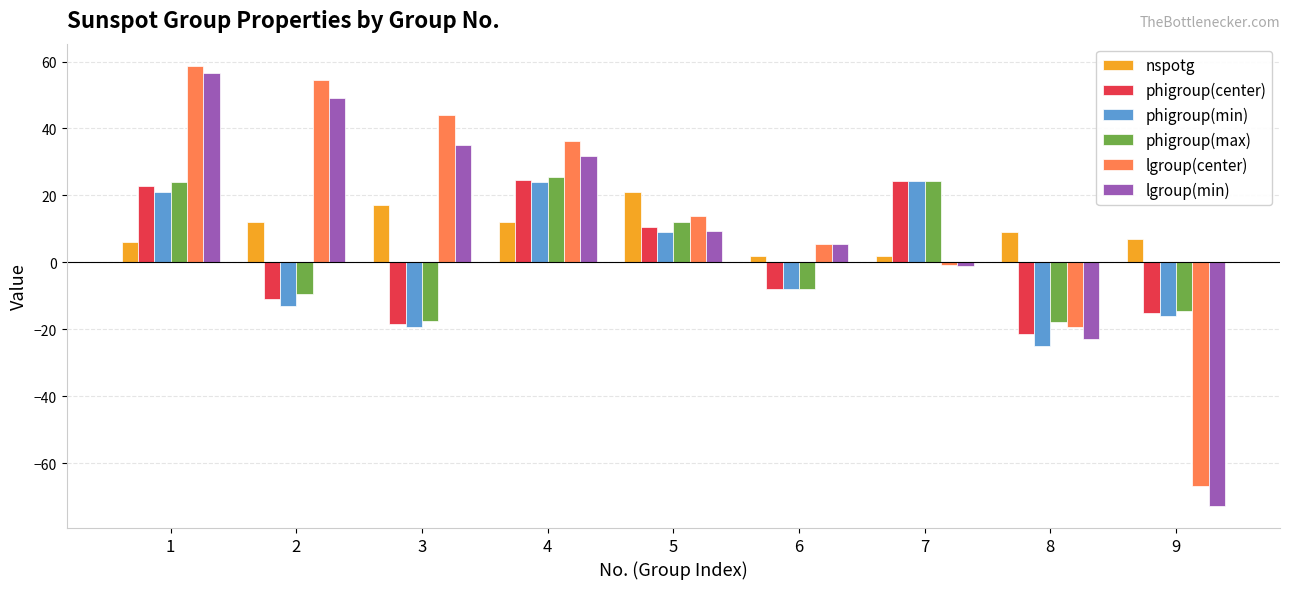

What is the sum of all phigroup(max) values?

18.8